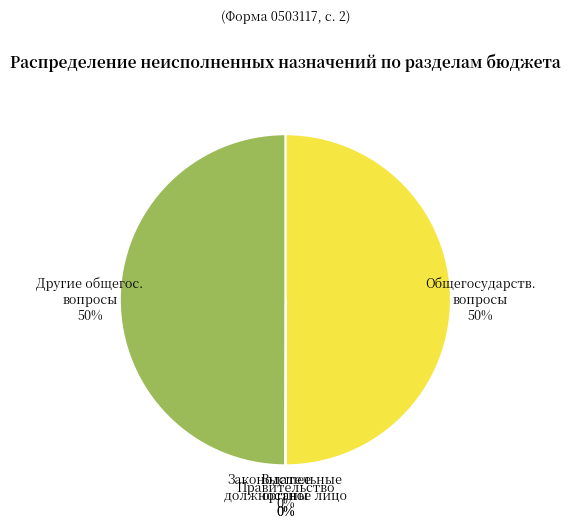

To the nearest percent, what is the average slice percentage?

20%